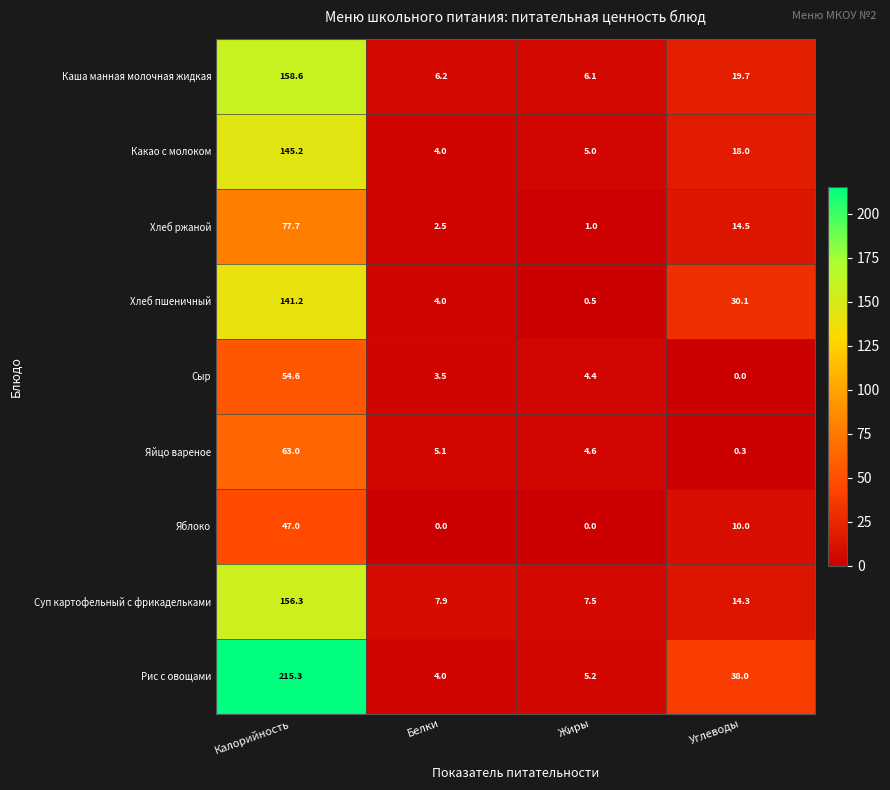

What is the maximum value shown in the chart?

215.3